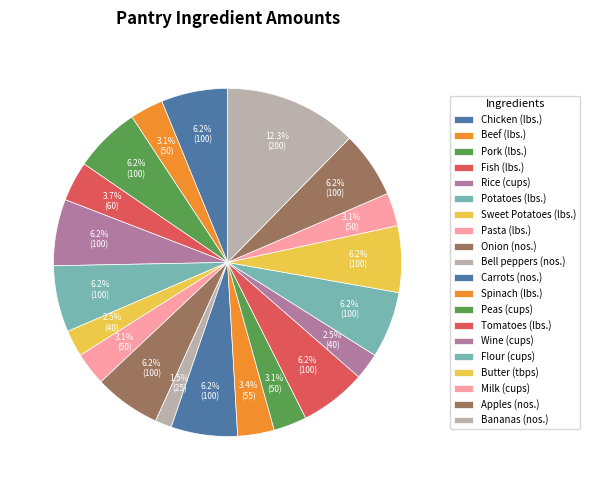

What percentage is the Pork (lbs.) slice, to the nearest percent?

6%